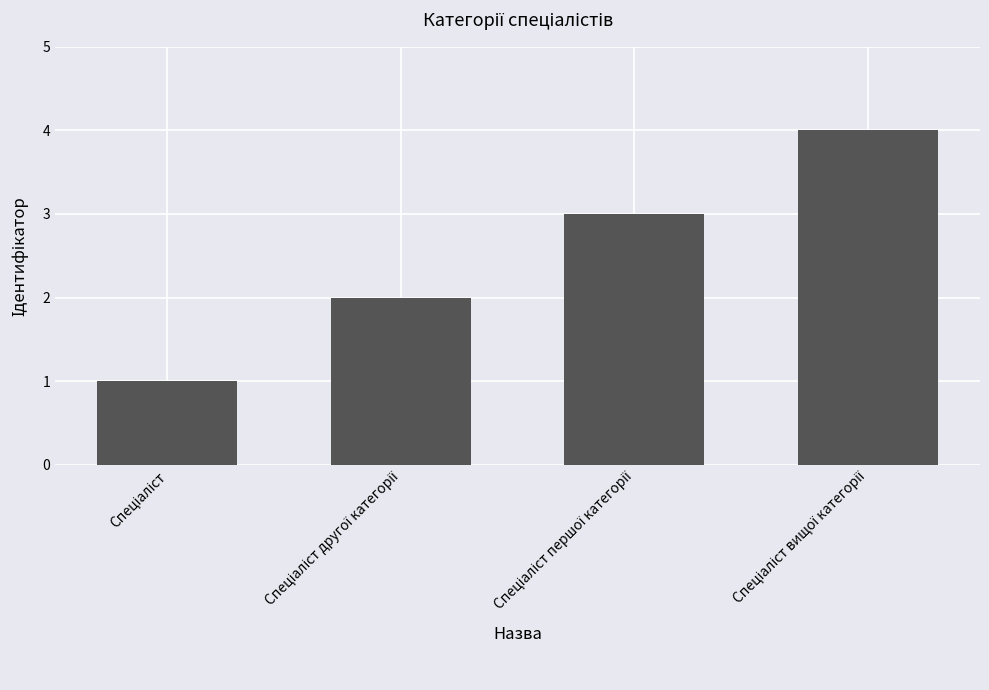

What is the greatest value displayed?

4